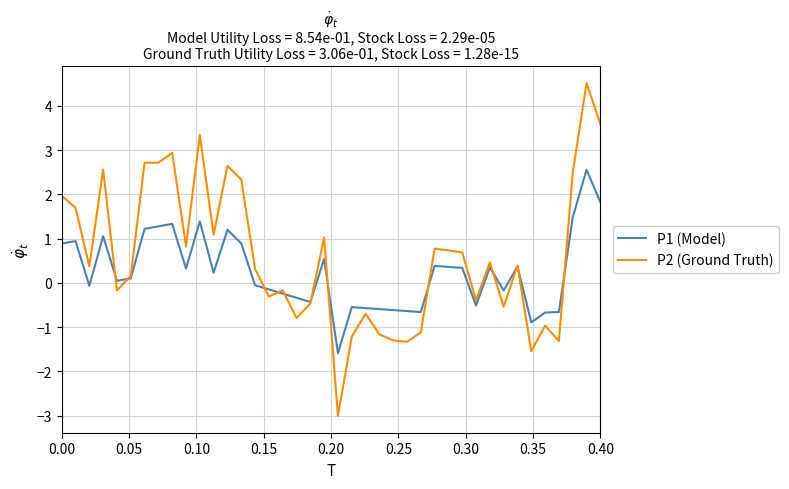

What is the average value of the P1 (Model) series?

0.2